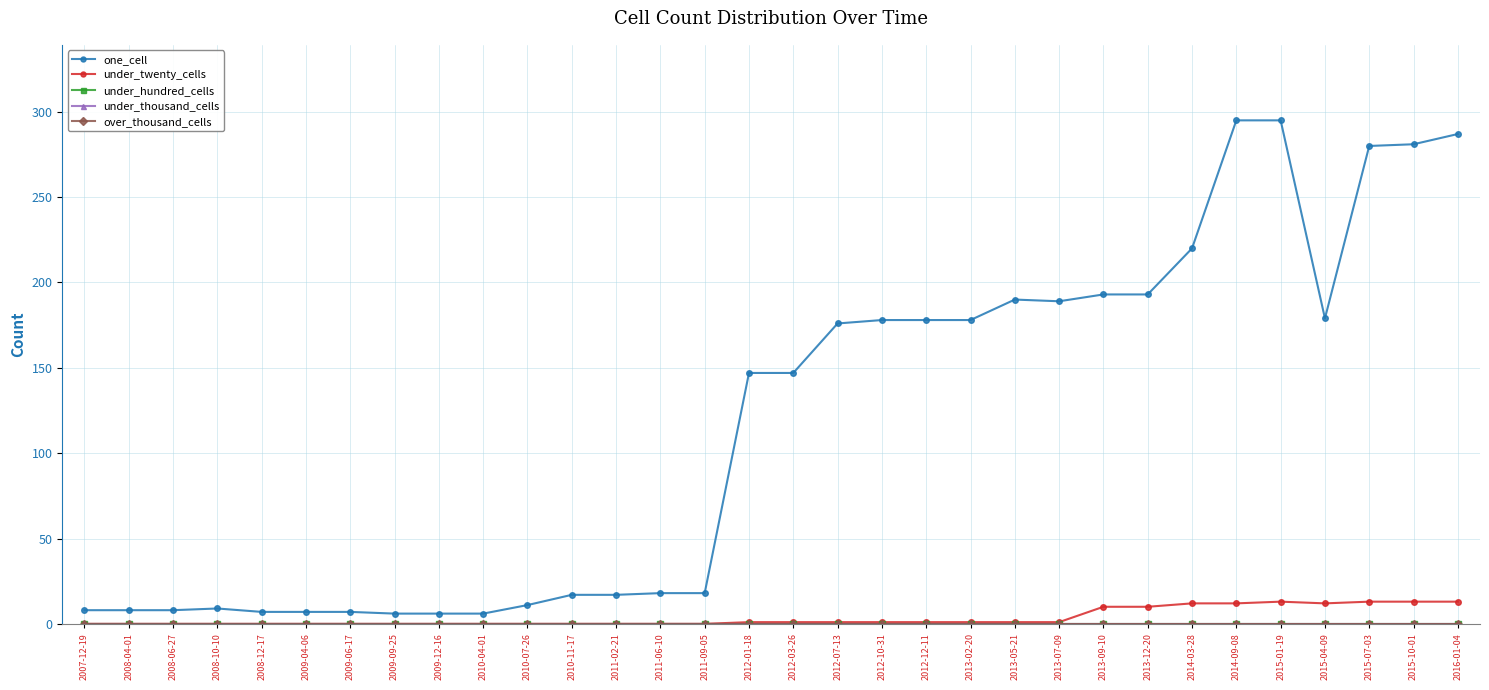

What is the difference between the maximum and second lowest values in the under_twenty_cells series?

13